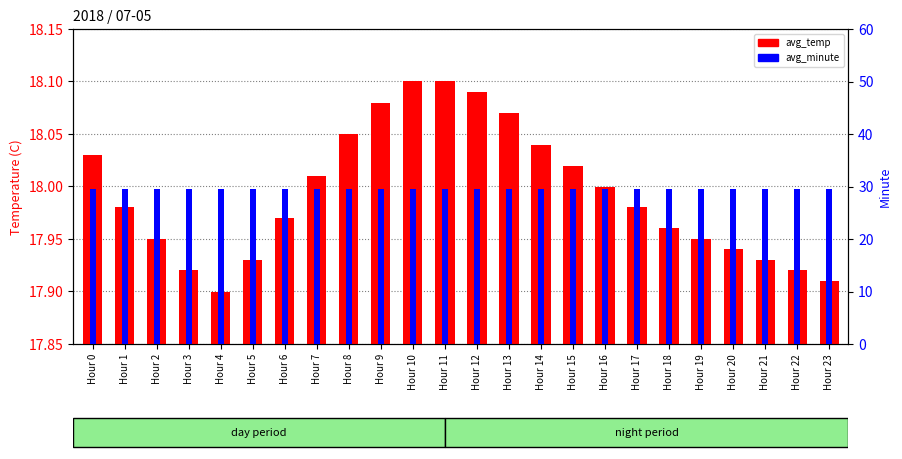

At which label is avg_minute closest to 29?

Hour 0